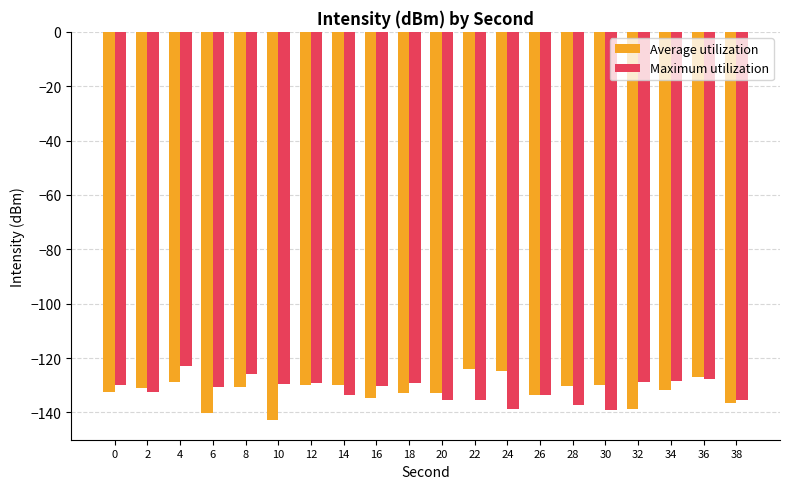

The value of Average utilization at 30 is -172.9. True or false?

False